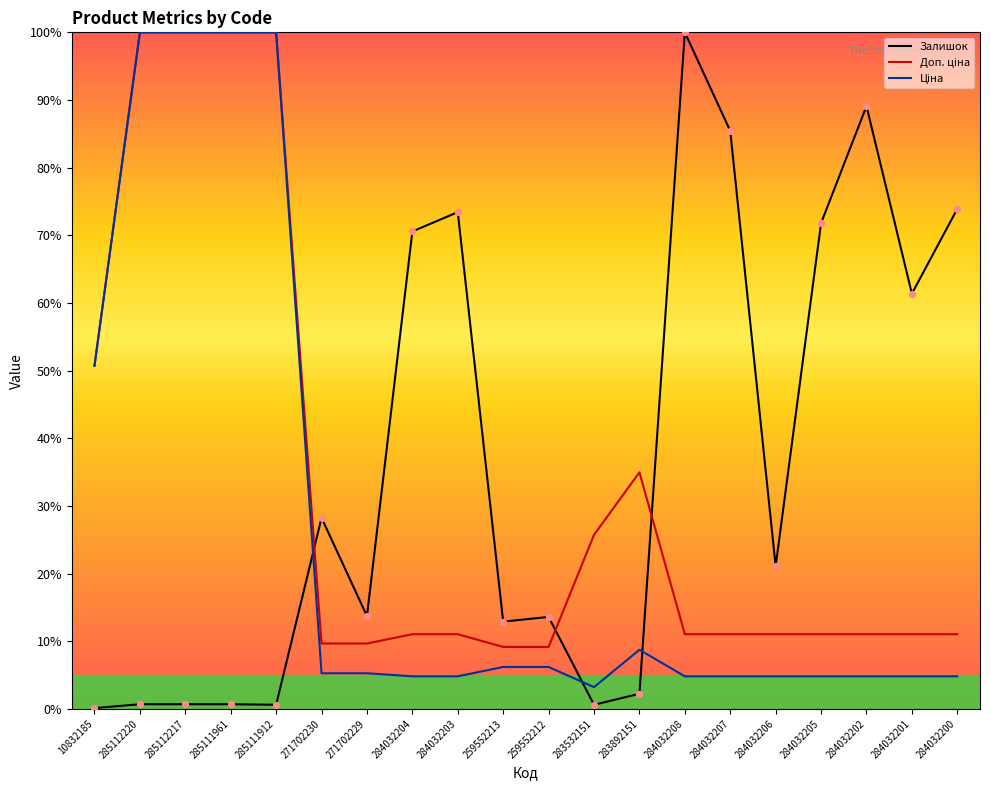

Which series reaches the maximum Y coordinate?

Доп. ціна